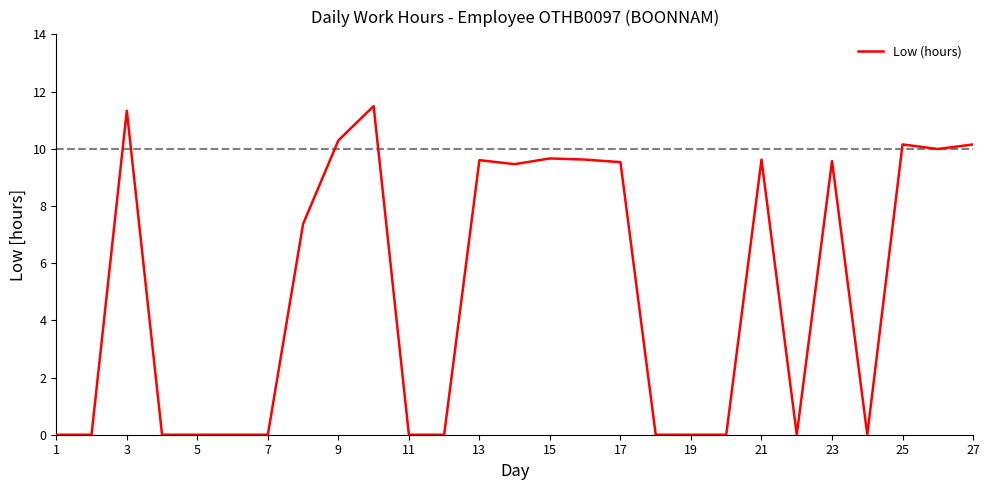

What is the maximum value shown in the chart?

11.5